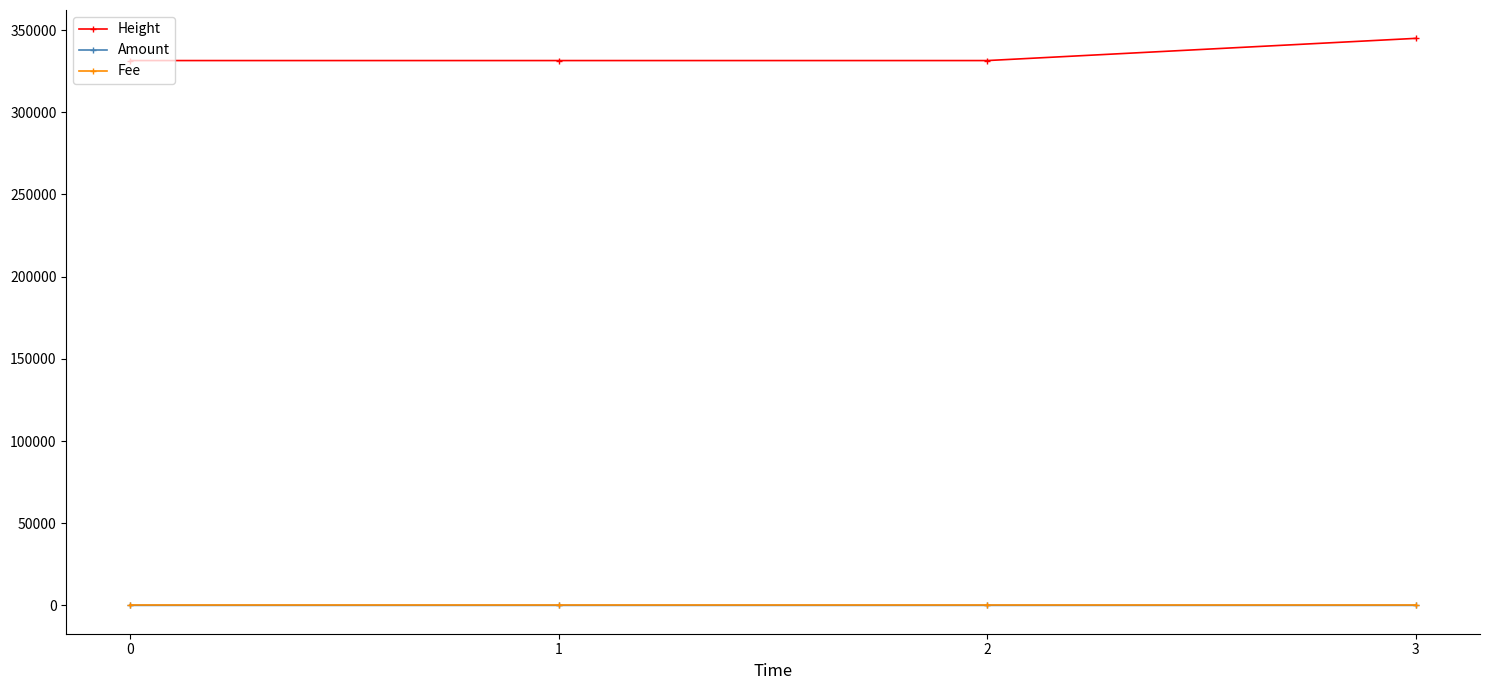

True or false: Height and Amount intersect in this chart.

False